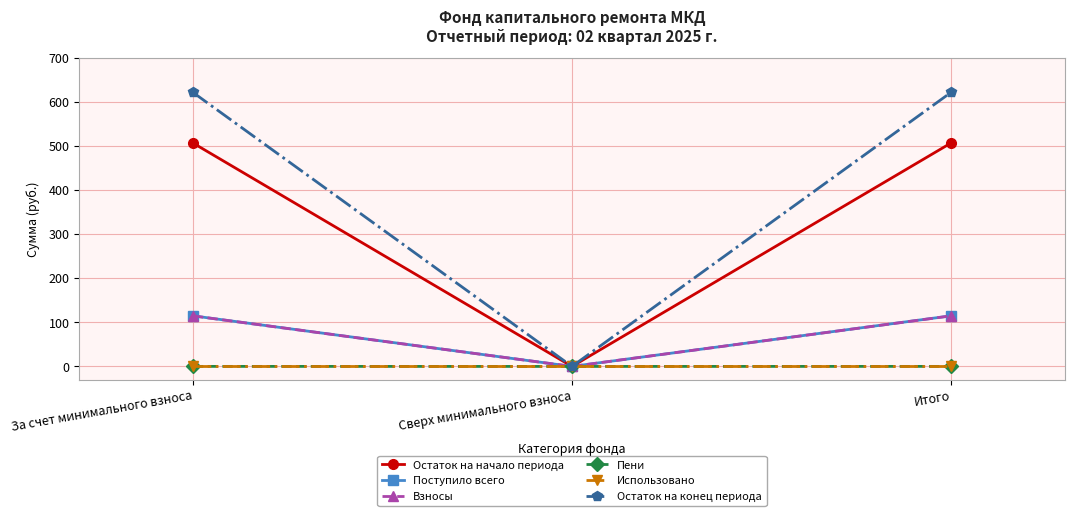

What is the label of the 3rd point from the left?

Итого